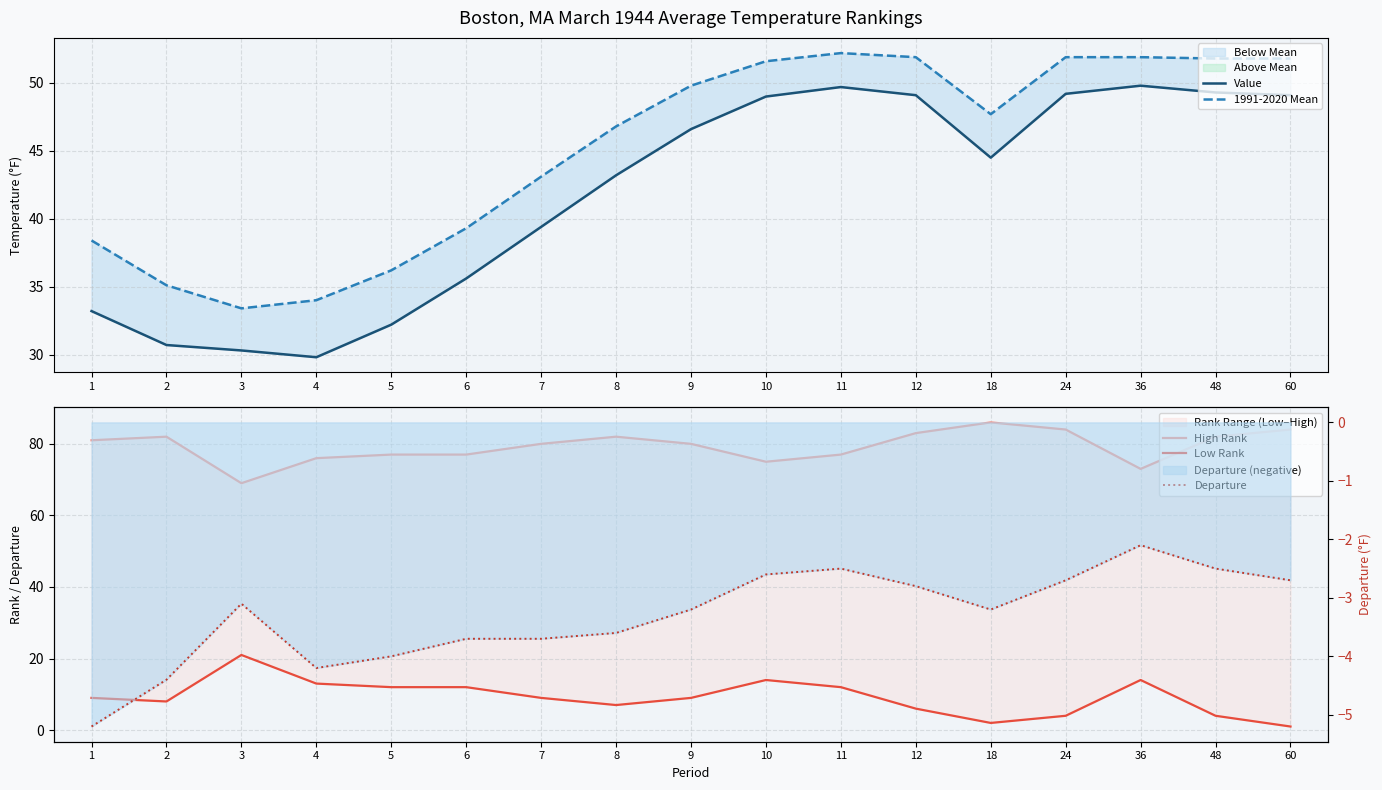

What is the difference between the High Rank values at 12 and 24?

1.0